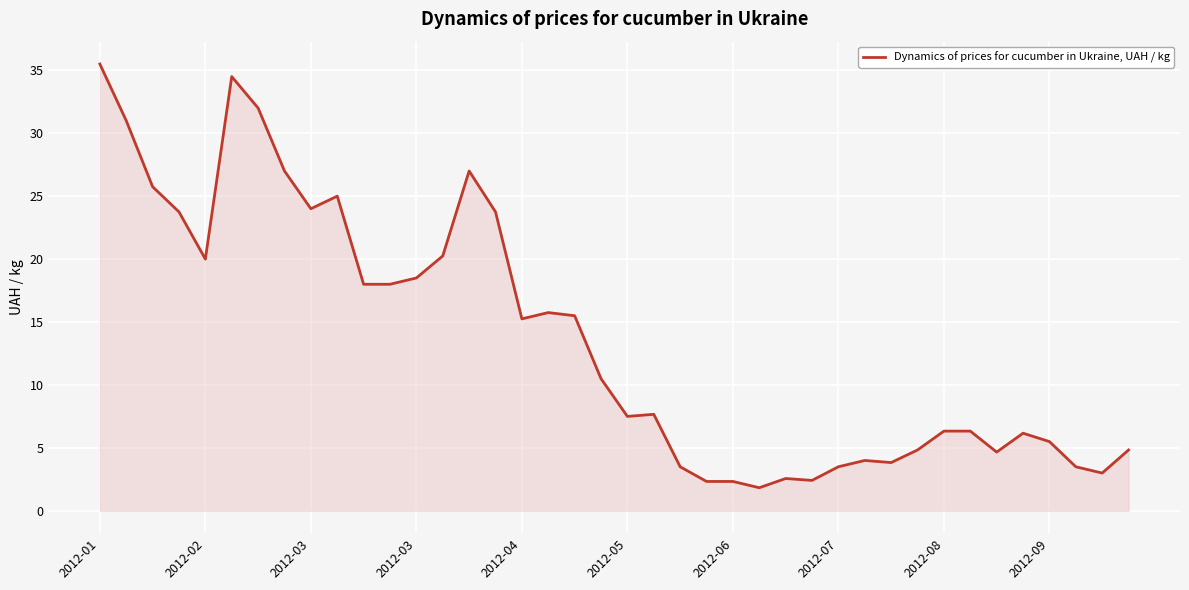

What is the smallest value displayed?

1.8